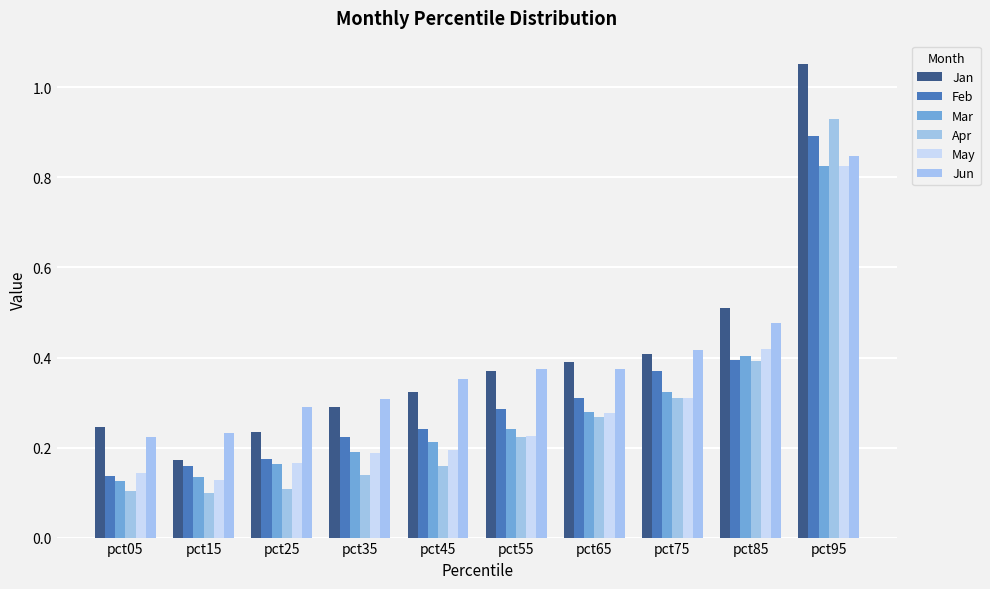

Are the bars grouped side by side (vs. stacked)?

Yes